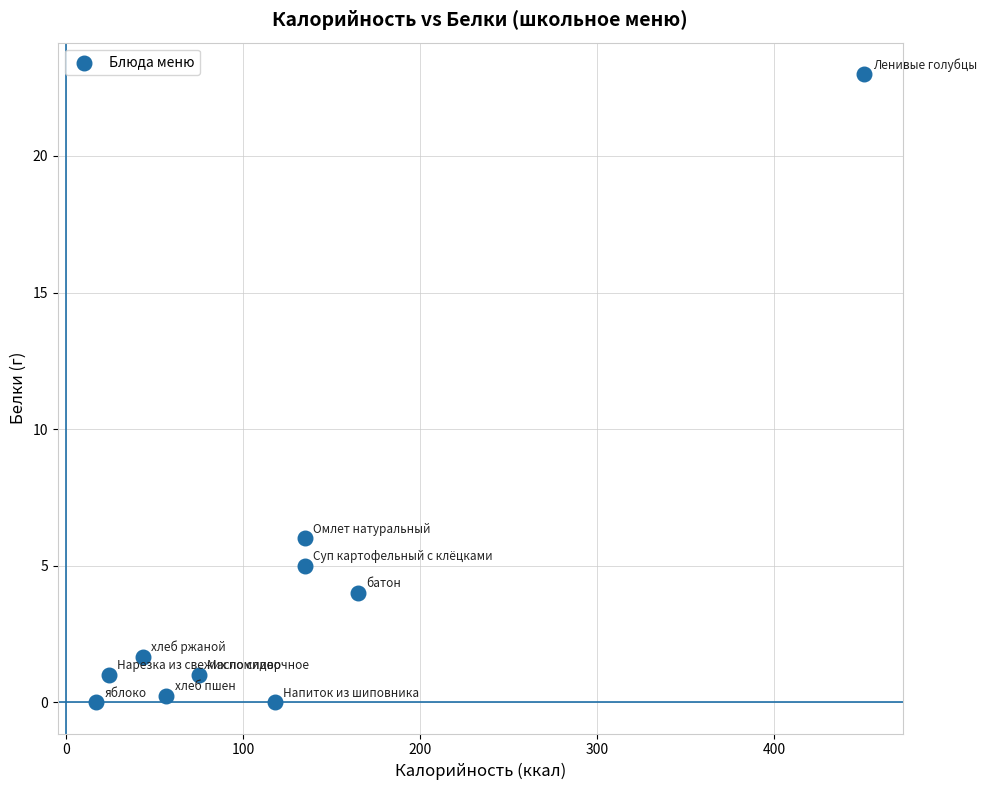

What Y value in the scatter plot is closest to 11?

6.0